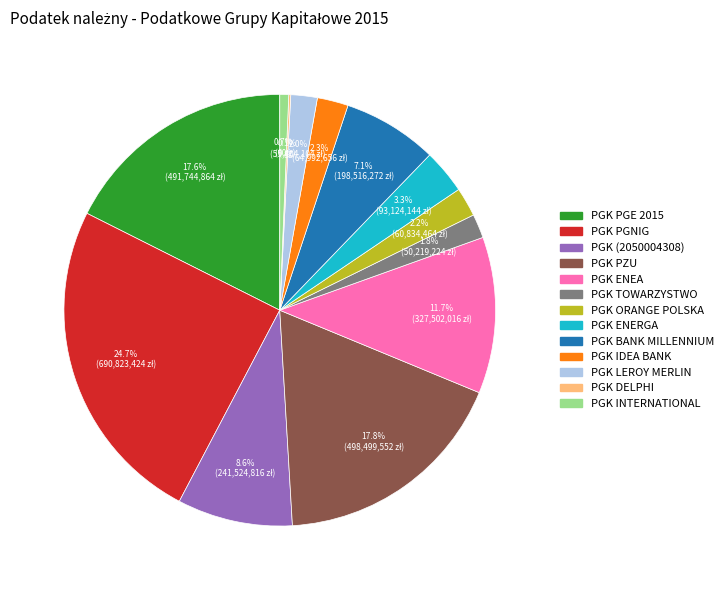

Does any single category account for the majority?

No